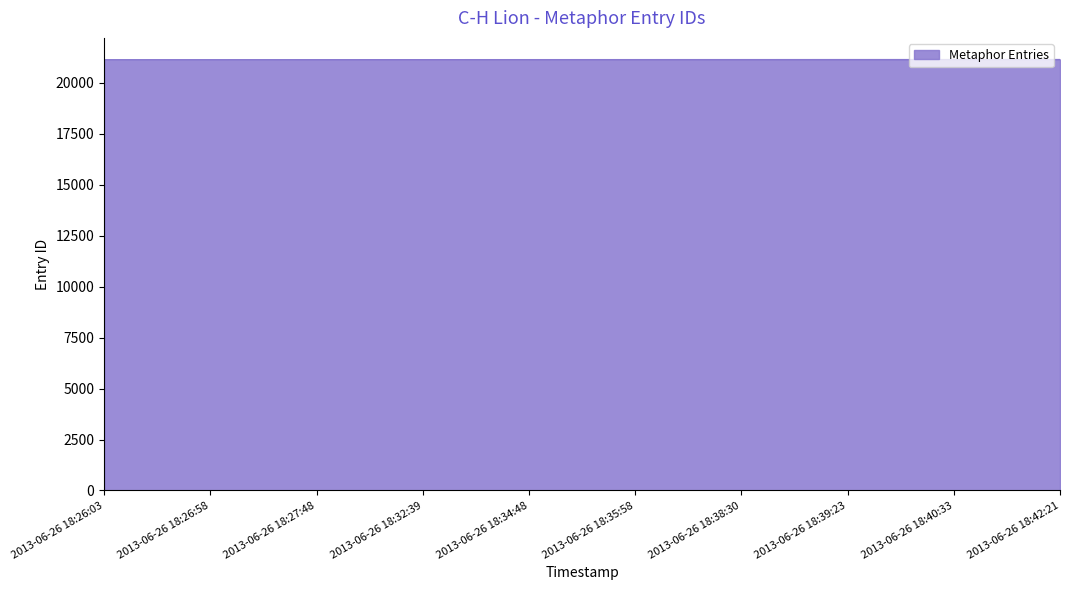

What is the ratio of the value at 2013-06-26 18:40:33 to the value at 2013-06-26 18:26:03?

1.0